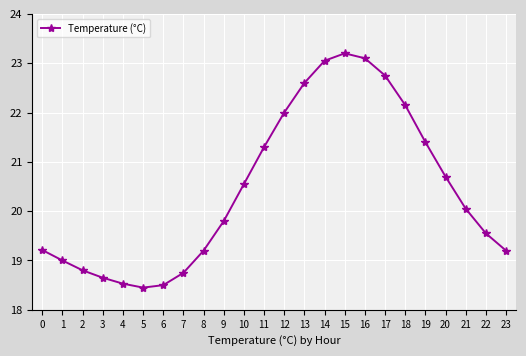

How many data points does each series have?

24